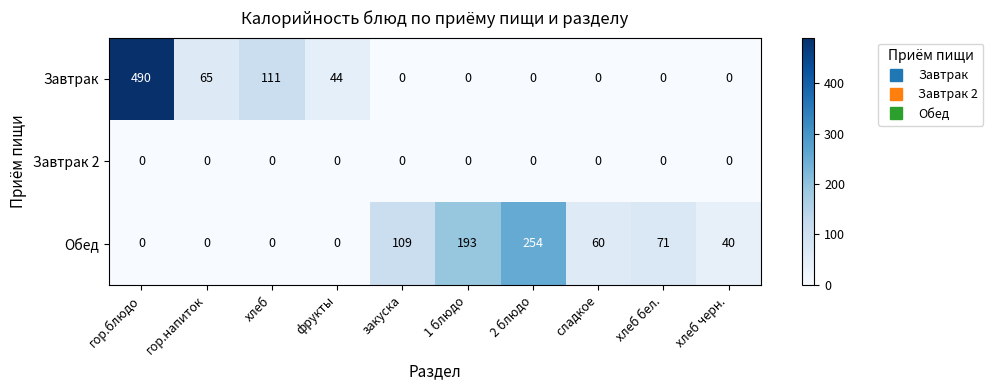

Which series has the largest range (max minus min)?

Завтрак